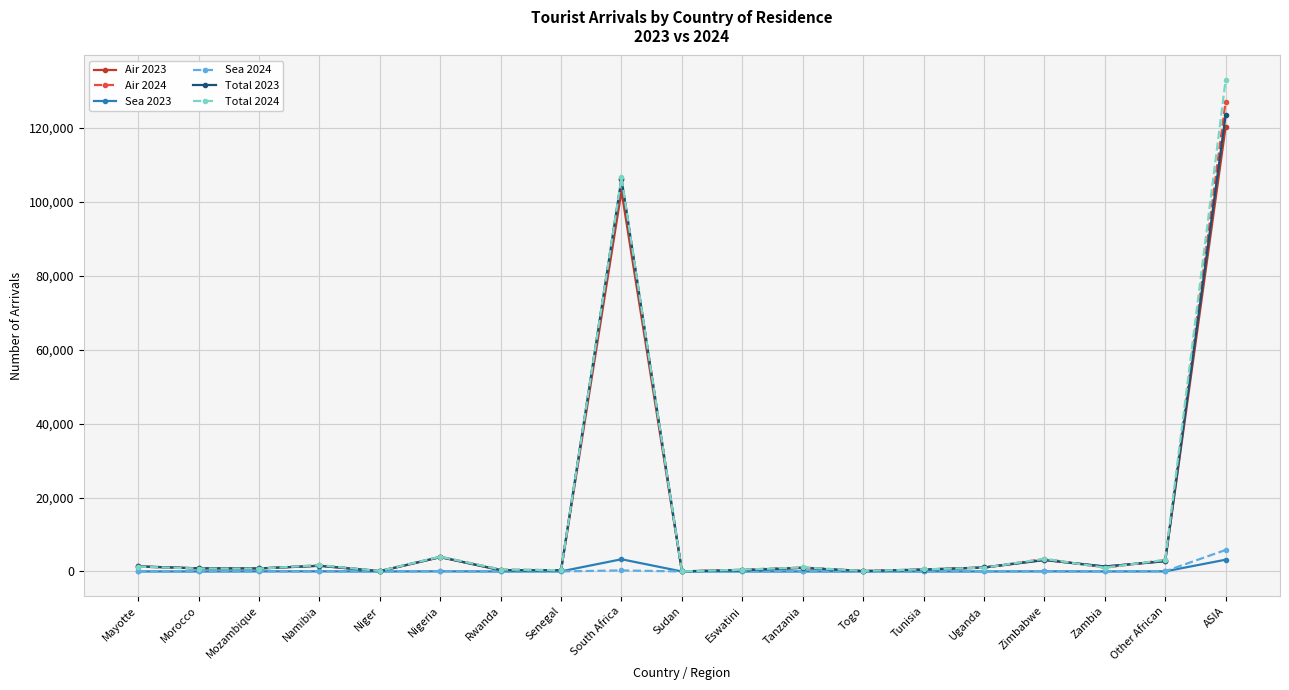

How many lines are shown in the chart?

6